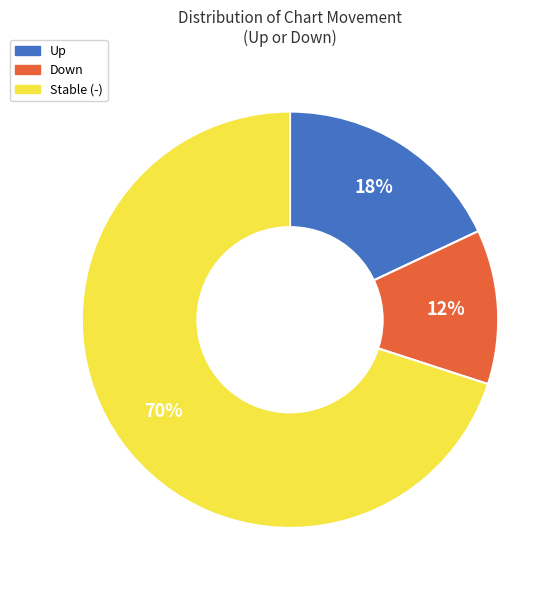

Which category accounts for the majority?

Stable (-)